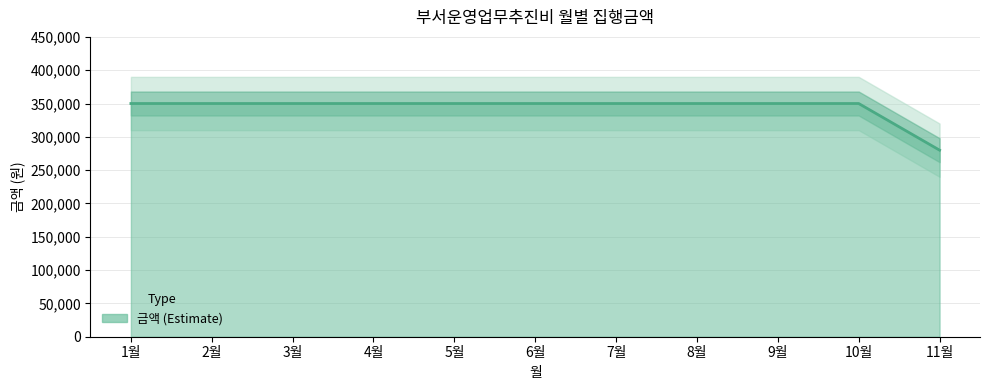

How many lines are shown in the chart?

1